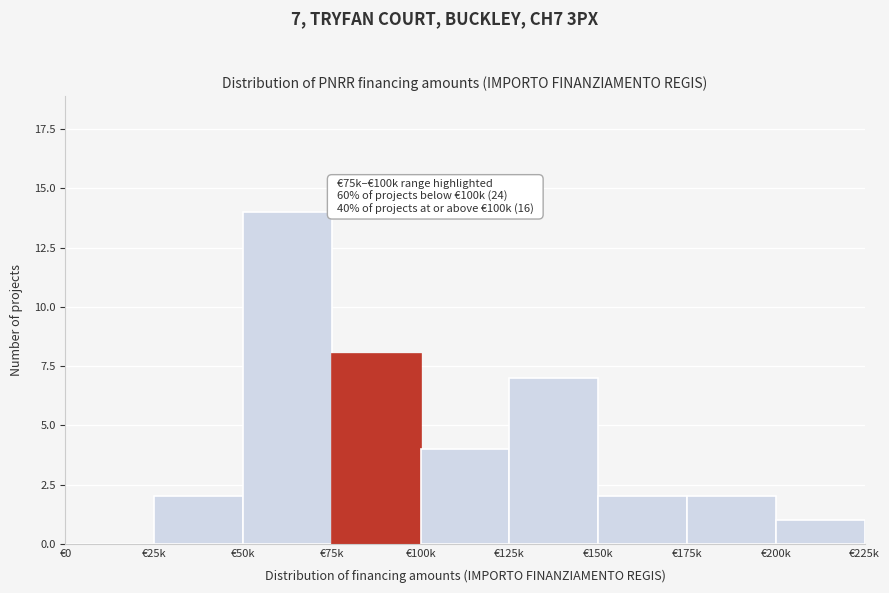

Reading left to right, transcribe all the data shown in this chart.

€0=0	€25k=2	€50k=14	€75k=8	€100k=4	€125k=7	€150k=2	€175k=2	€200k=1